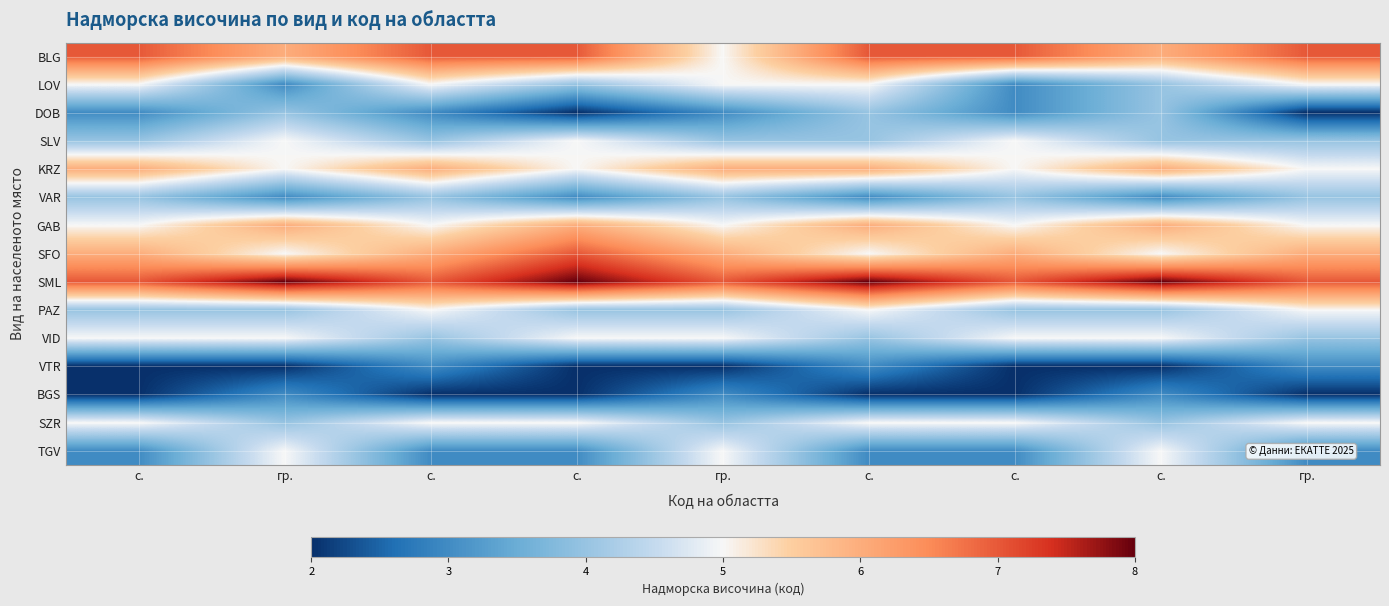

At which category is the sum across all series the highest?

с.